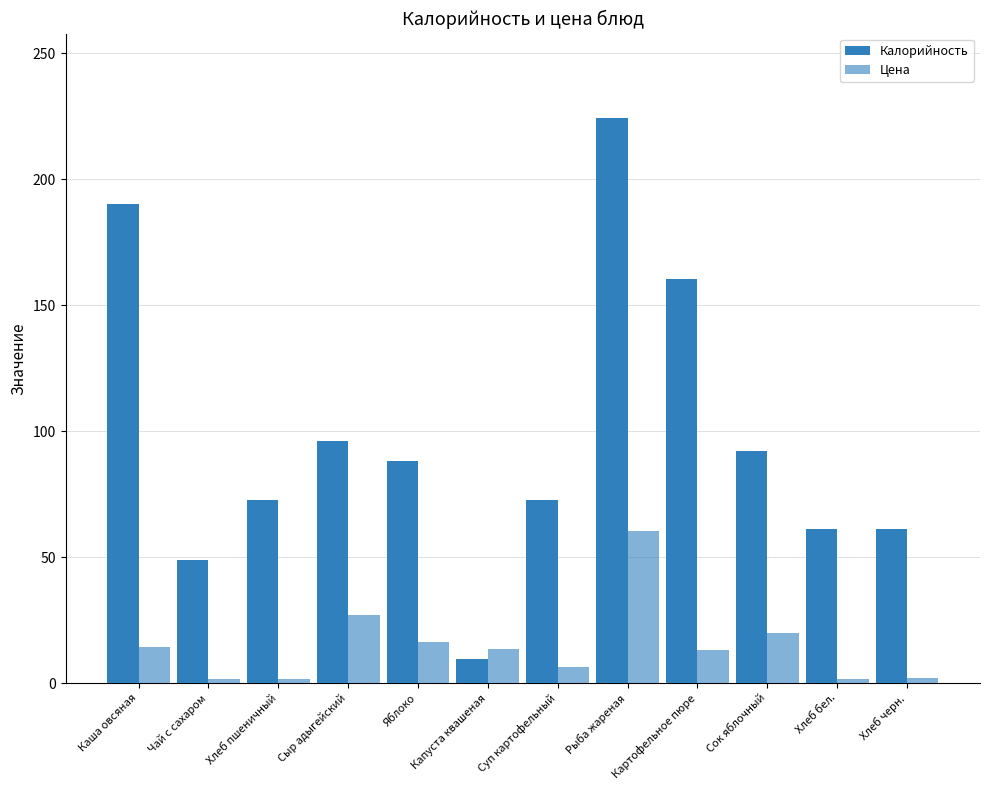

How many data points does each series have?

12